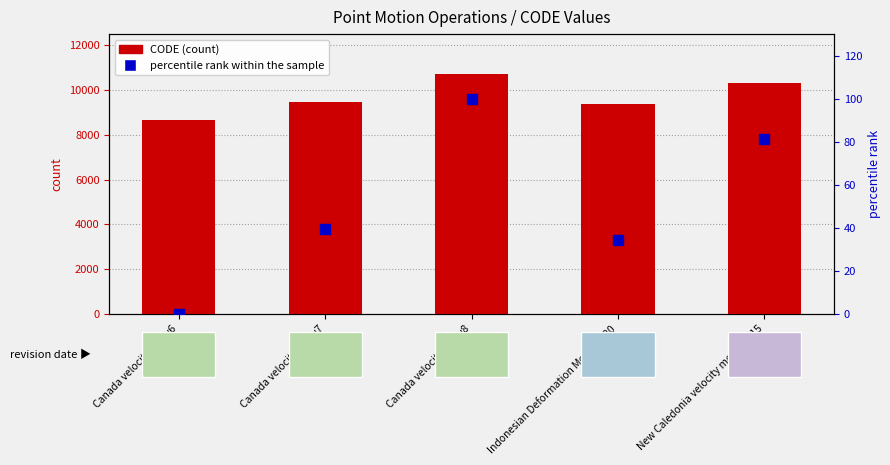

At which category is the sum across all series the highest?

Canada velocity grid v8